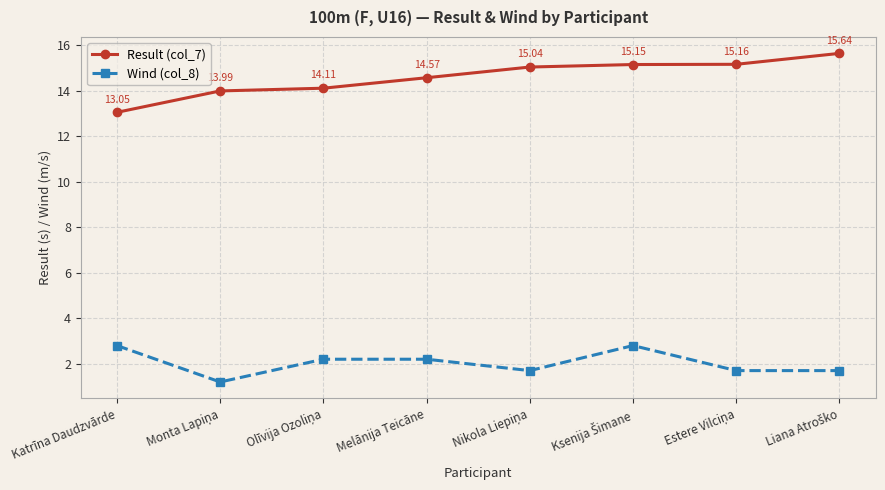

True or false: Wind (col_8) and Result (col_7) intersect in this chart.

False